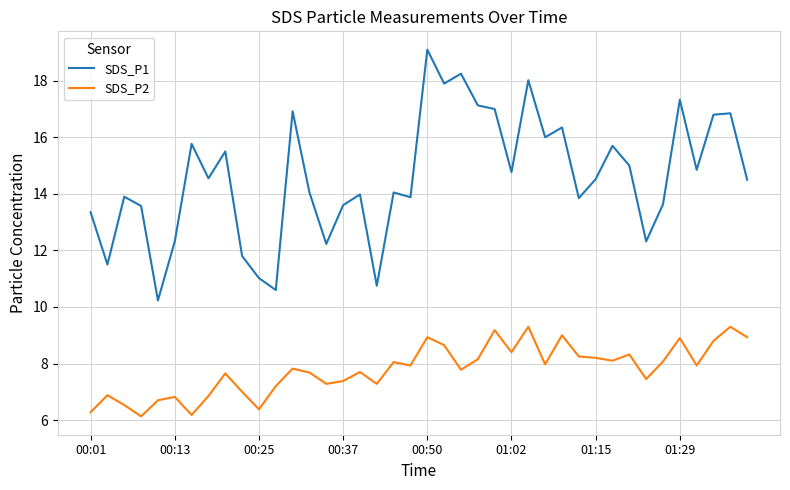

True or false: SDS_P2 and SDS_P1 cross at least once.

False